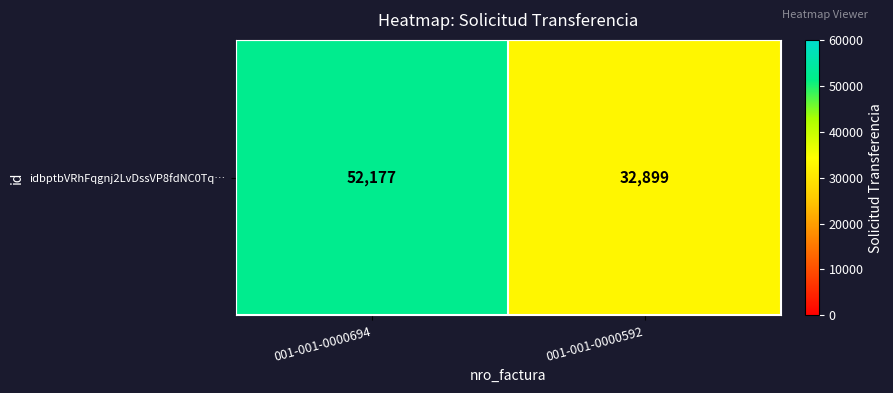

How many data points does each series have?

2